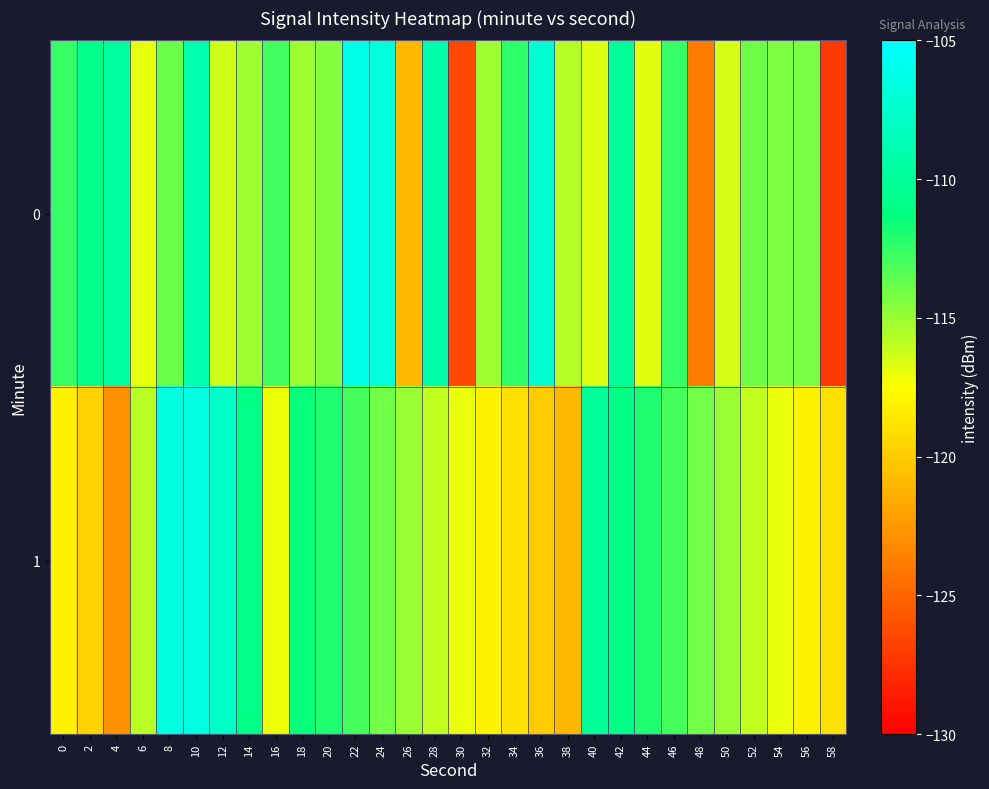

How many categories are shown in the chart?

30